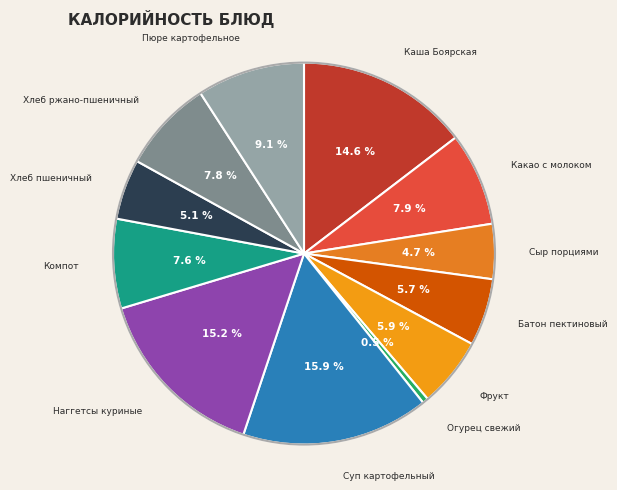

Which category has the smallest portion of the pie?

Огурец свежий